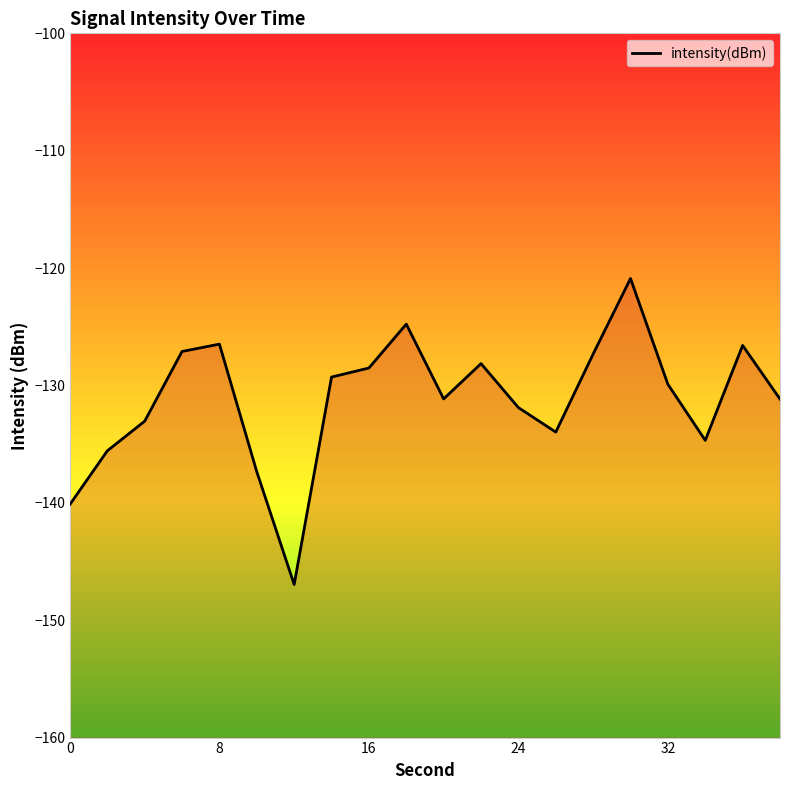

What is the minimum value shown in the chart?

-147.0